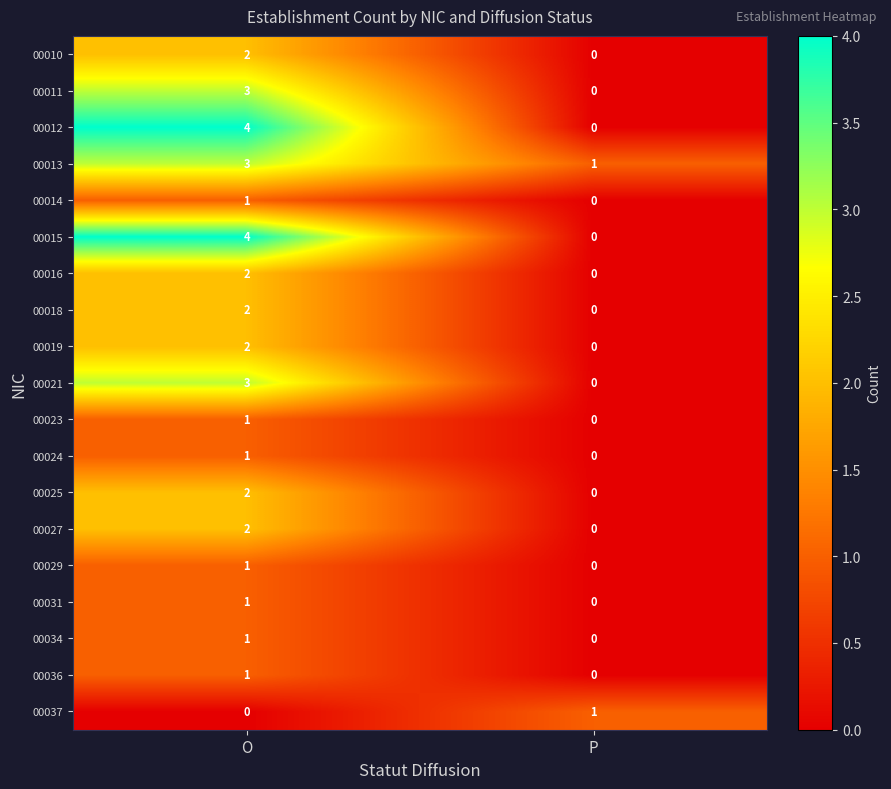

What is the total value across all series at P?

2